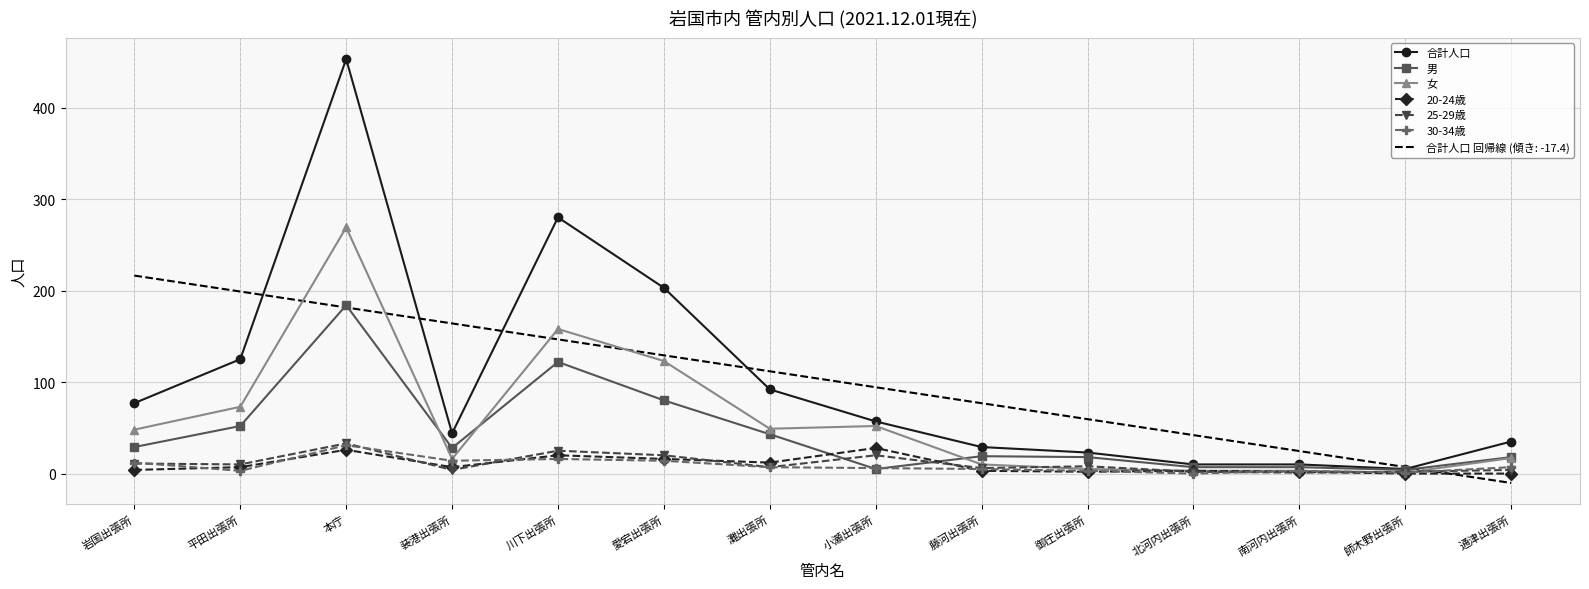

What is the smallest value displayed?

-10.3